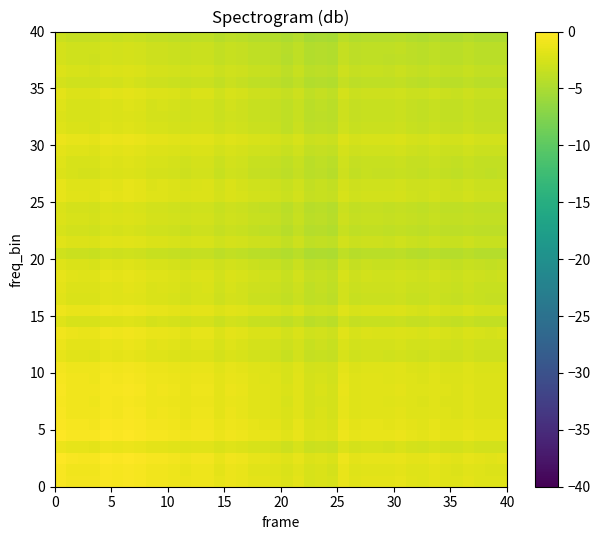

How many distinct data groups are displayed?

40